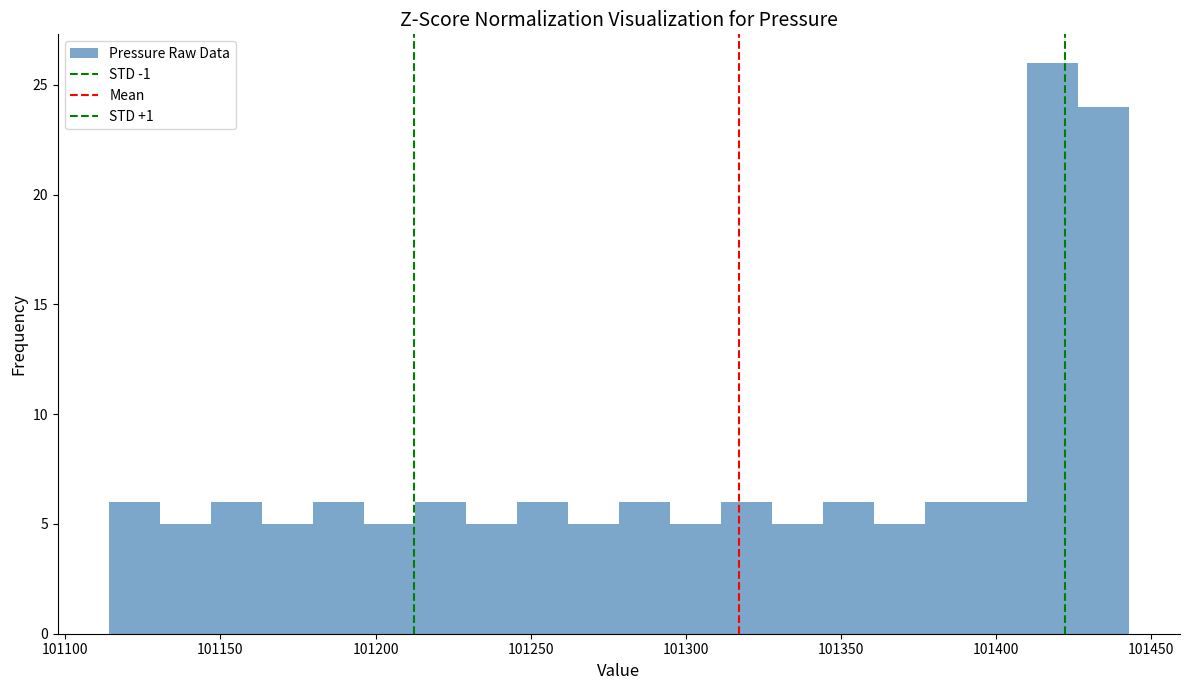

Read against the x-axis, roughly where is the centre of the tallest bar?

101420